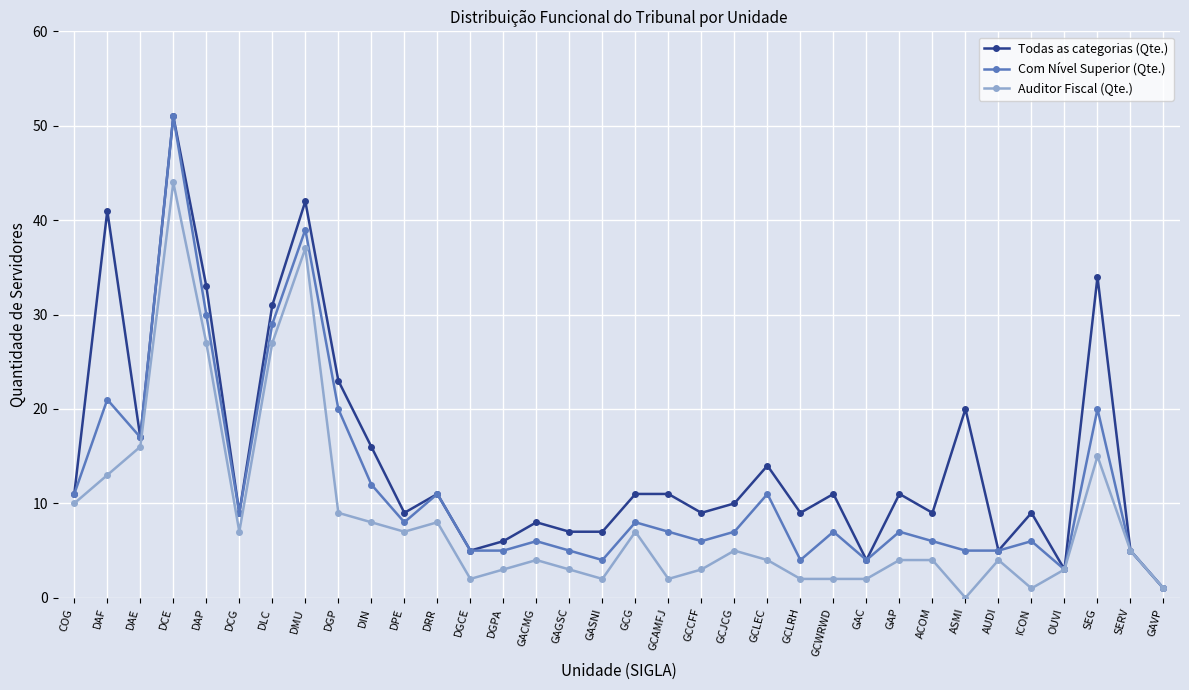

True or false: Auditor Fiscal (Qte.) has a value of 9 at DGP.

True